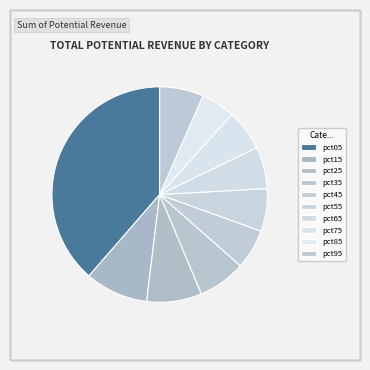

Count the number of slices in the pie.

10